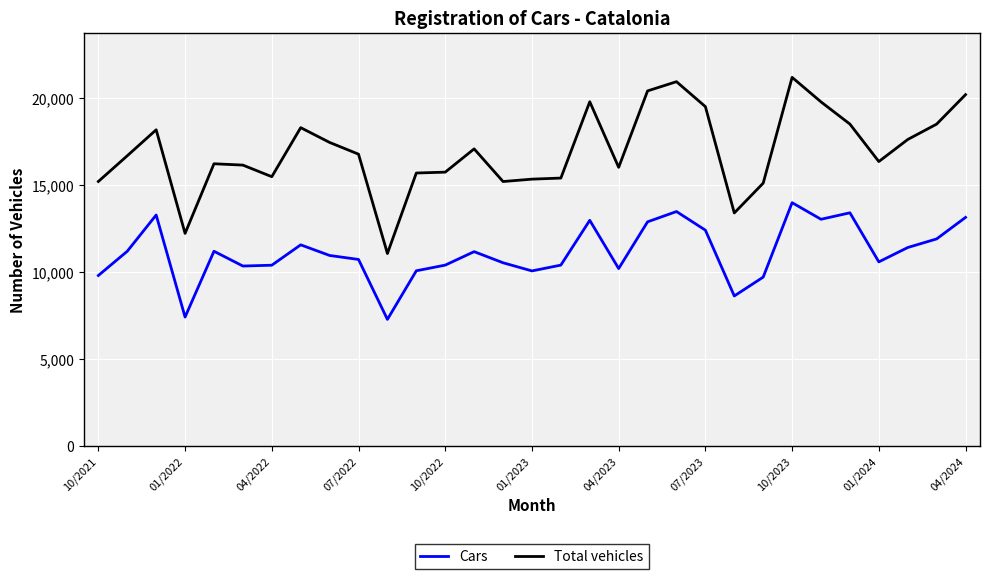

How many categories are shown in the chart?

31